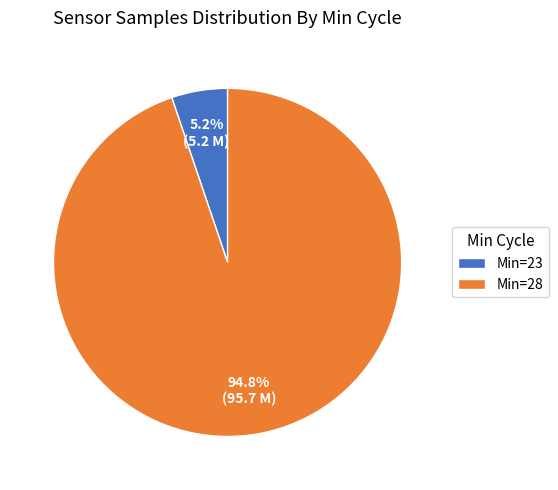

Is Min=23 the majority of the pie?

No